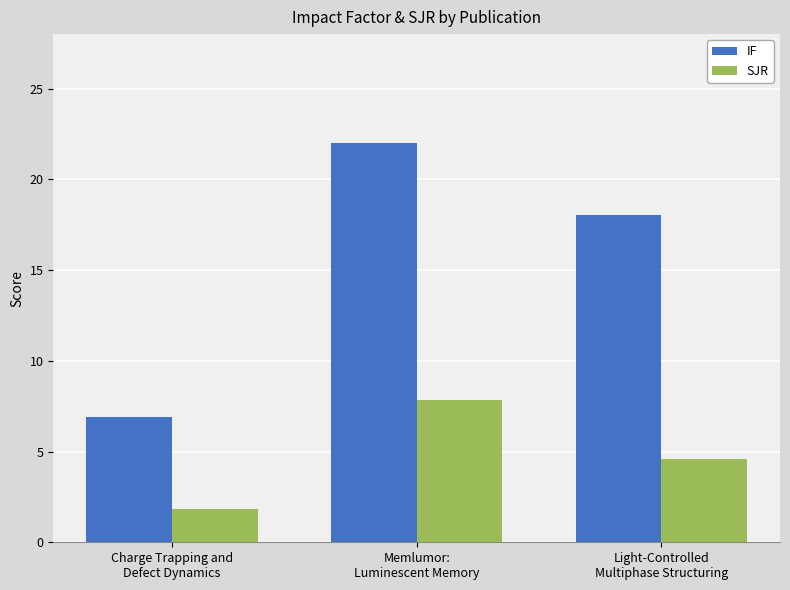

Where does the IF series first go above 18?

Memlumor:
Luminescent Memory